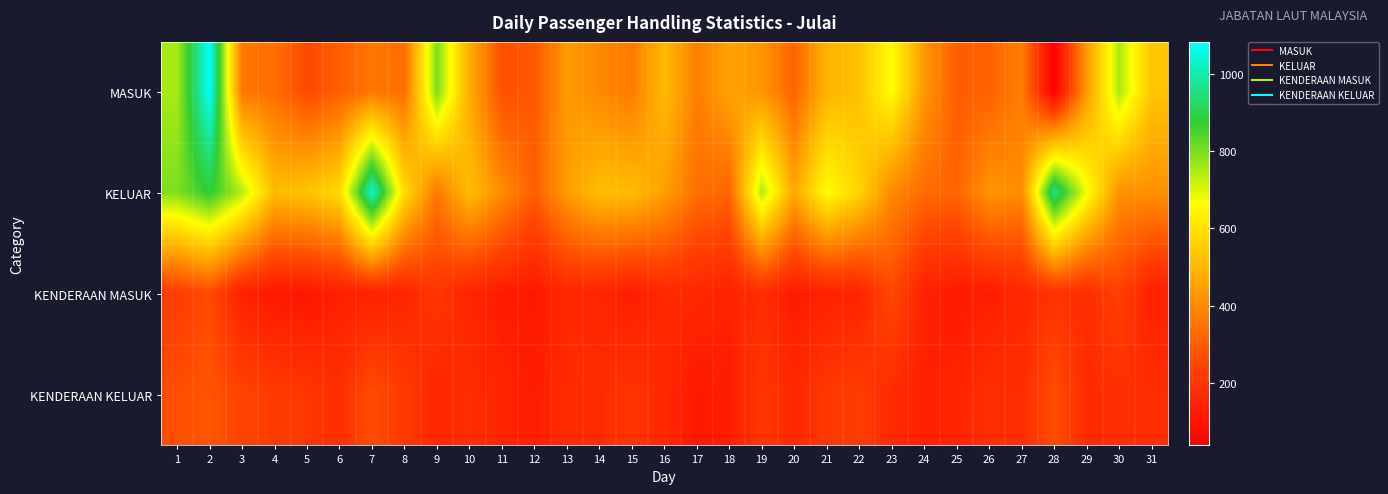

Which category has the highest value across all series?

2